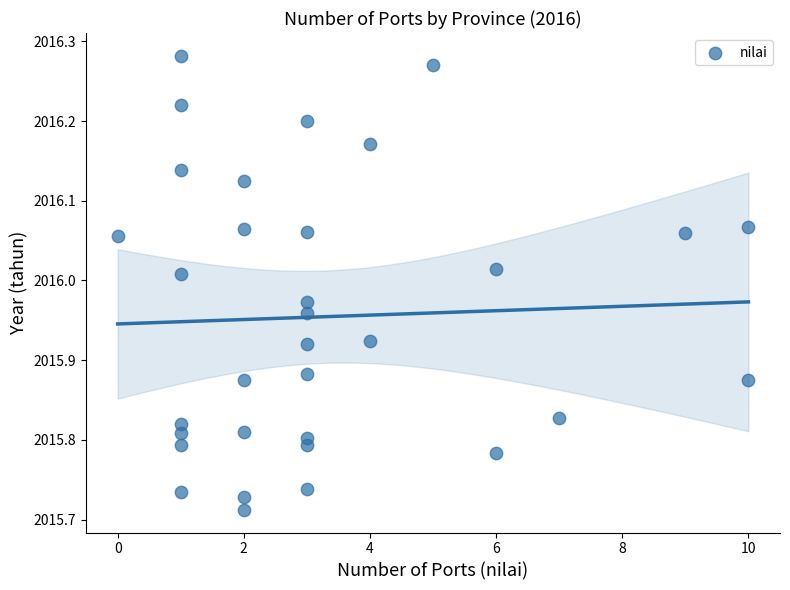

What is the range of X values (max minus min)?

10.0